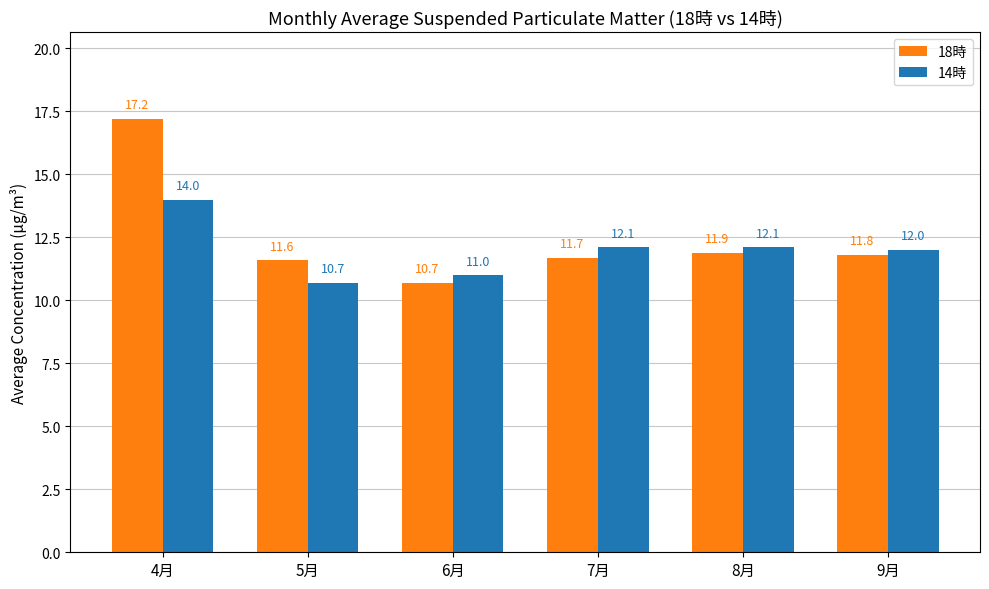

At which category is the sum across all series the highest?

4月